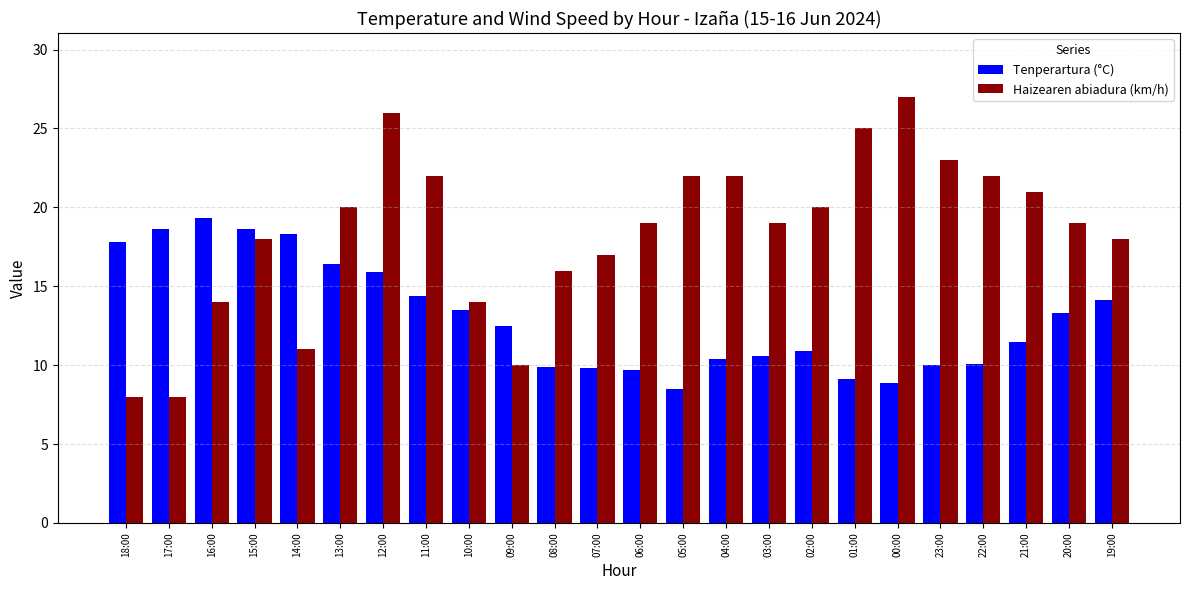

What is the label of the 7th bar from the right?

01:00